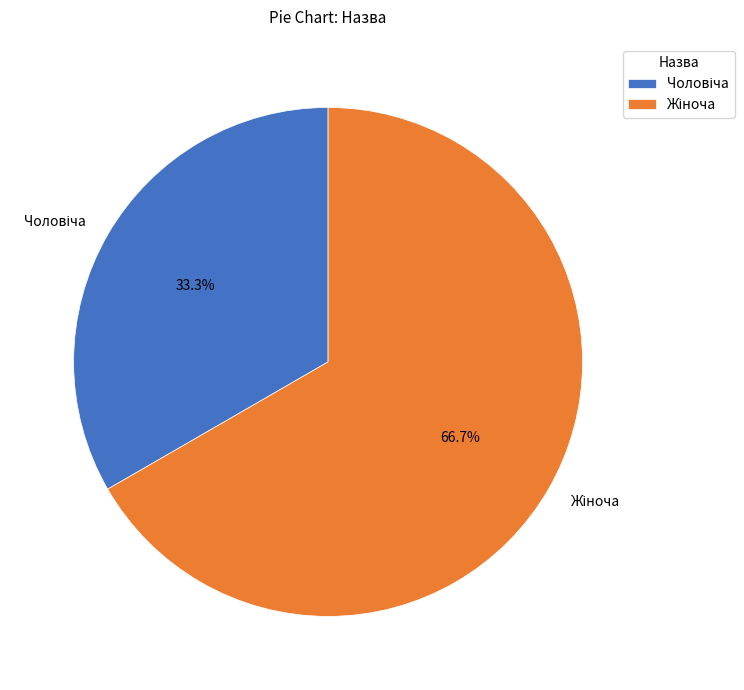

Is there any slice that represents more than half of the pie?

Yes